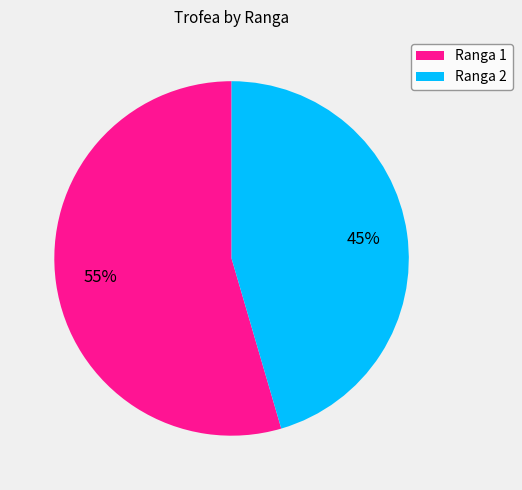

To the nearest percent, what is the average slice percentage?

50%